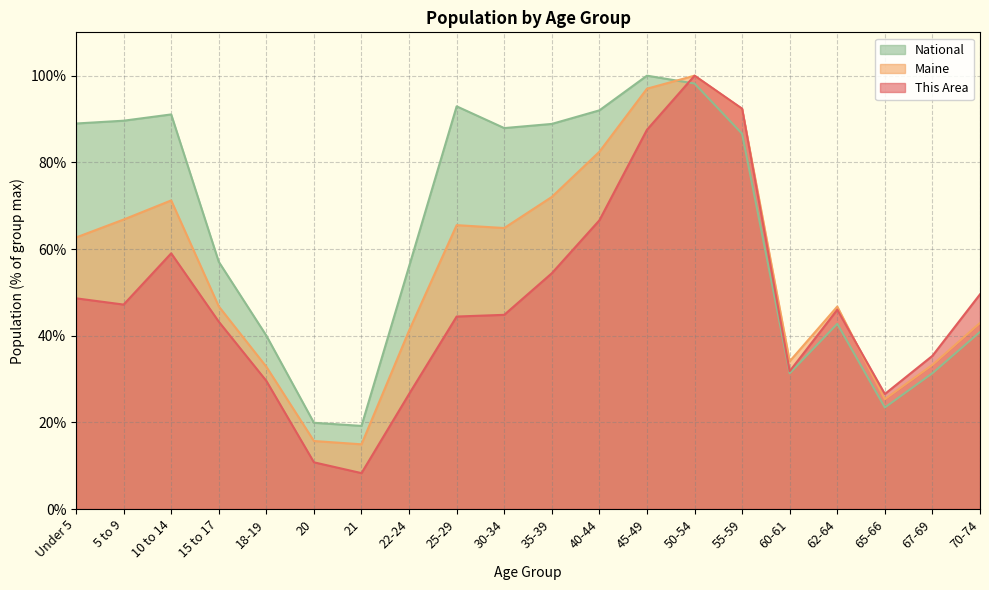

Where is National nearest to the value 59?

15 to 17